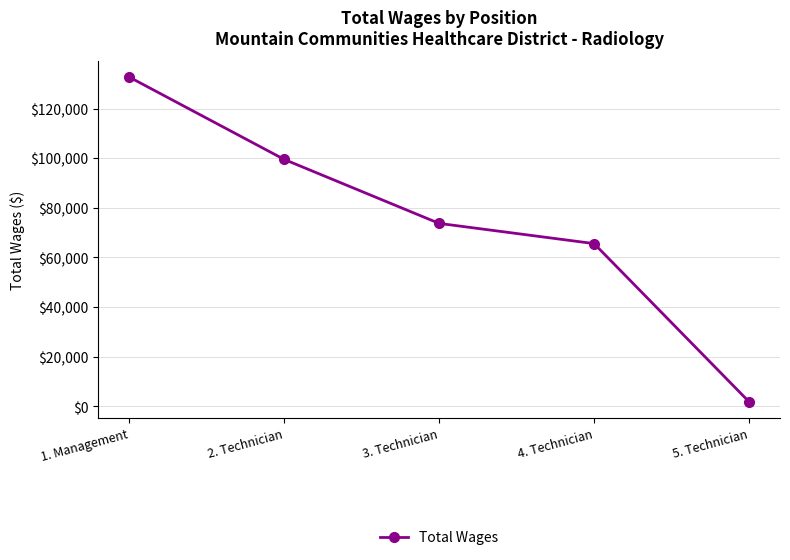

True or false: the data shows 34246 at 2. Technician.

False